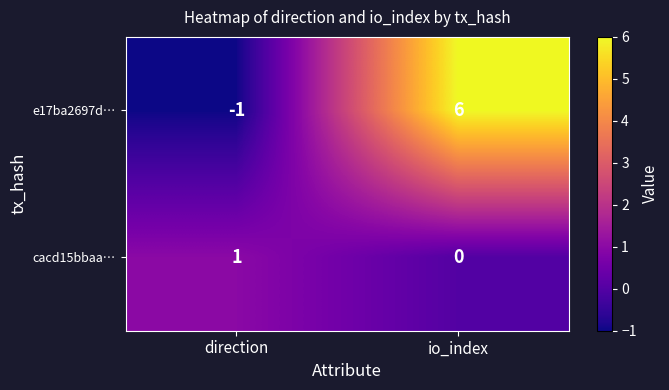

How many data points does each series have?

2